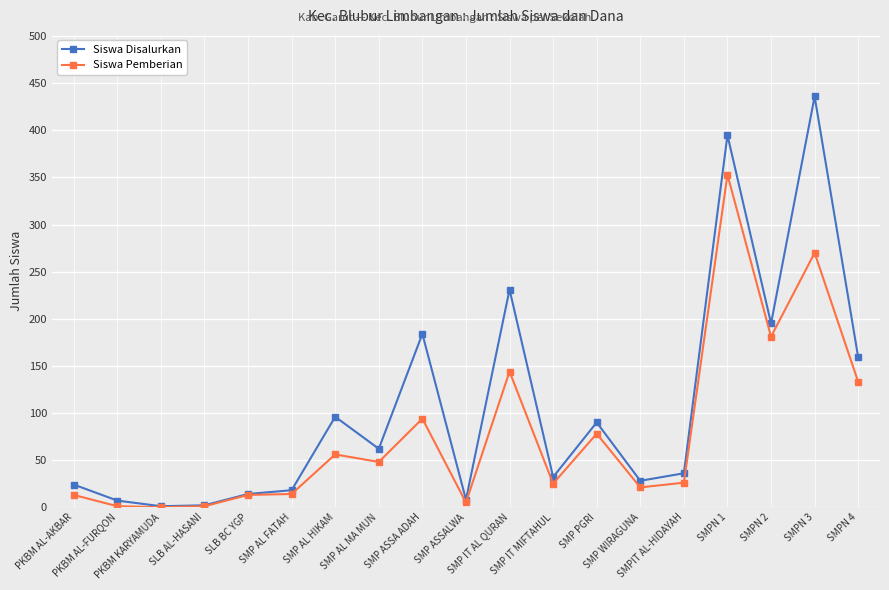

Where is Siswa Pemberian nearest to the value 176?

SMPN 2